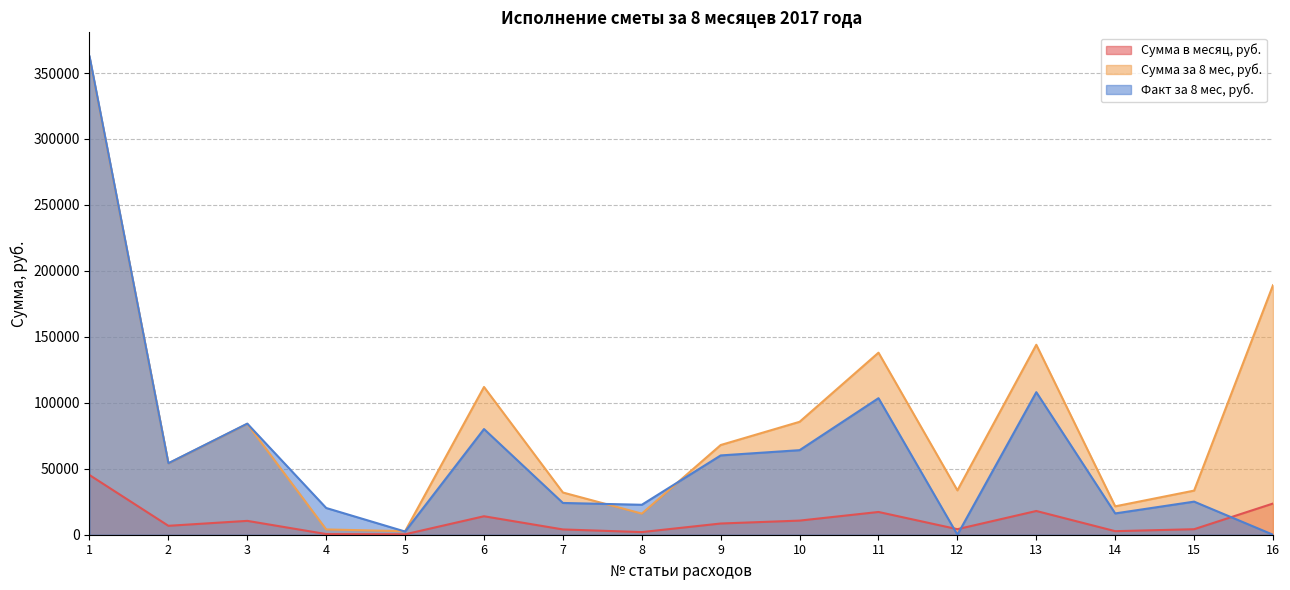

At which category does Факт за 8 мес, руб. reach its first local peak?

3